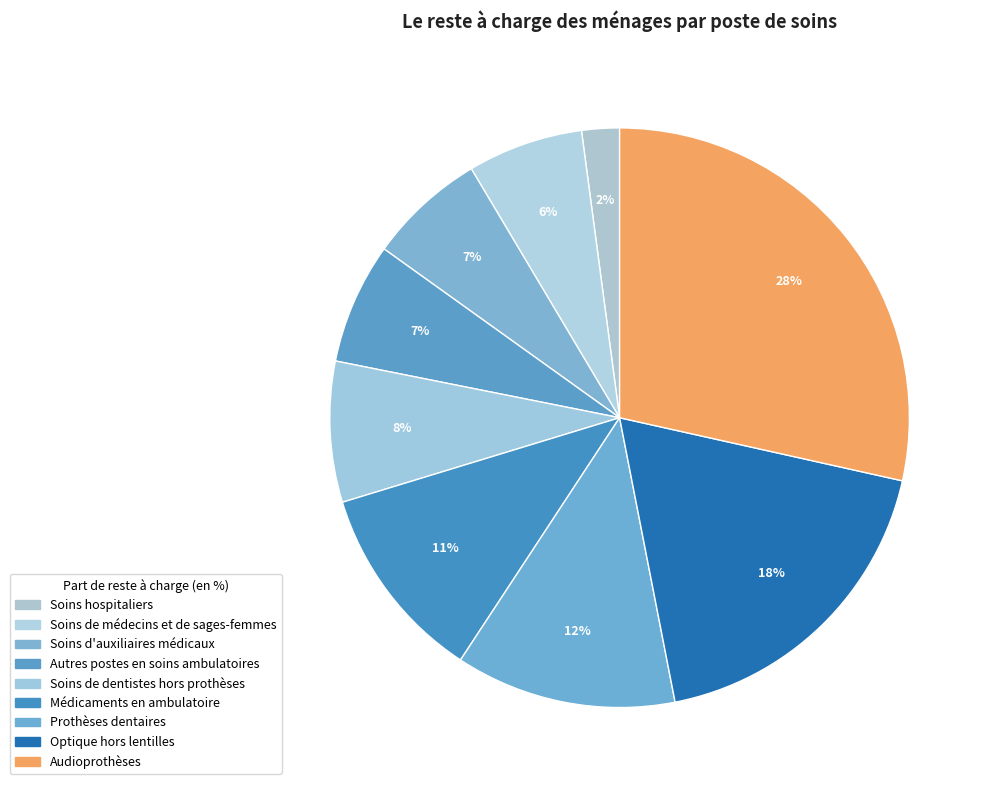

The Autres postes en soins ambulatoires slice represents 7% of the pie. True or false?

True